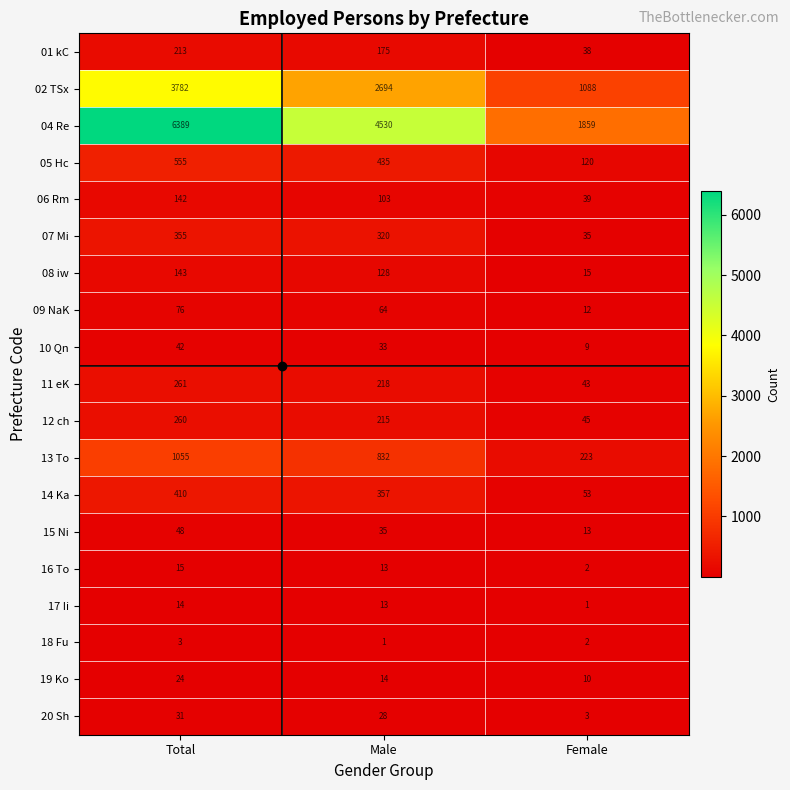

Between Total and Male, which series saw the biggest shift?

04 Re